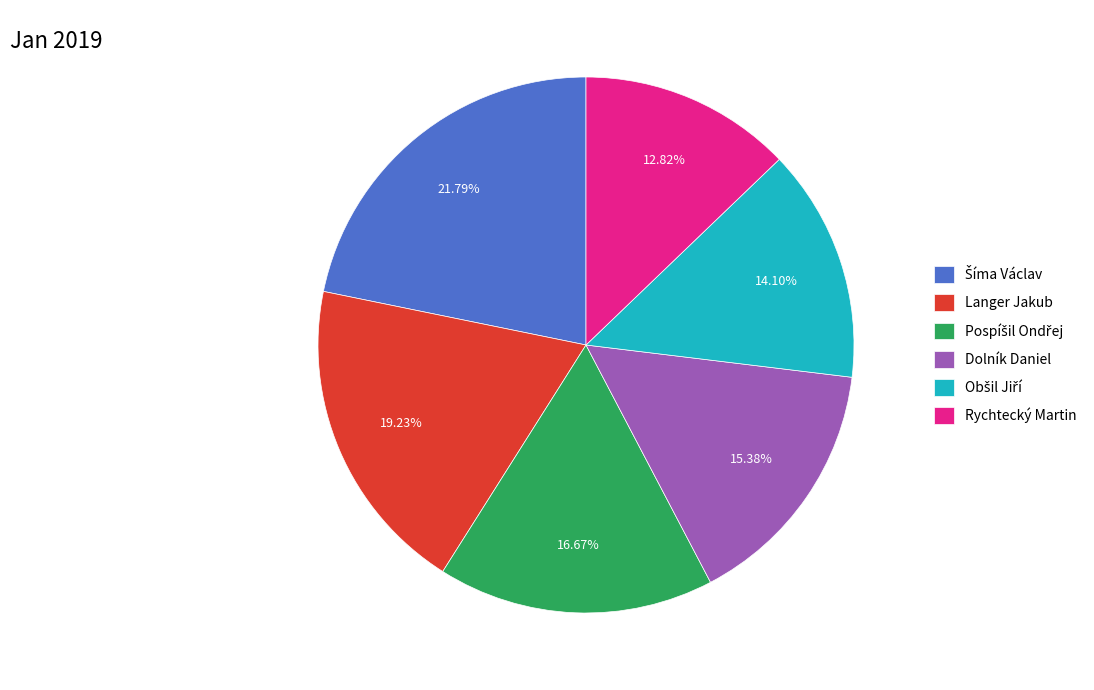

True or false: Rychtecký Martin accounts for 13% of the total.

True